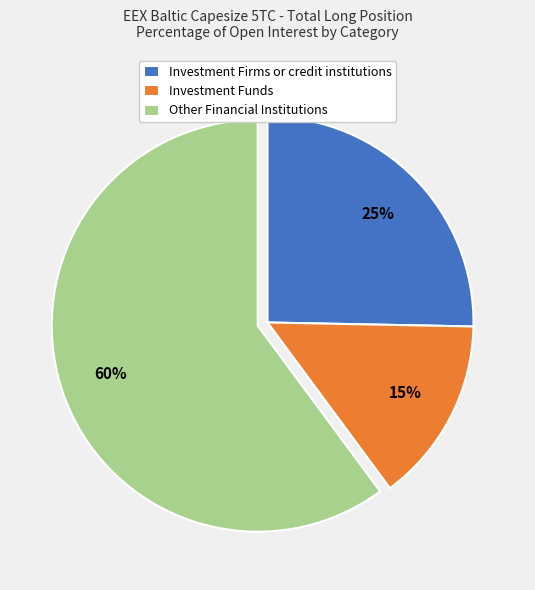

The Other Financial Institutions slice represents 60% of the pie. True or false?

True